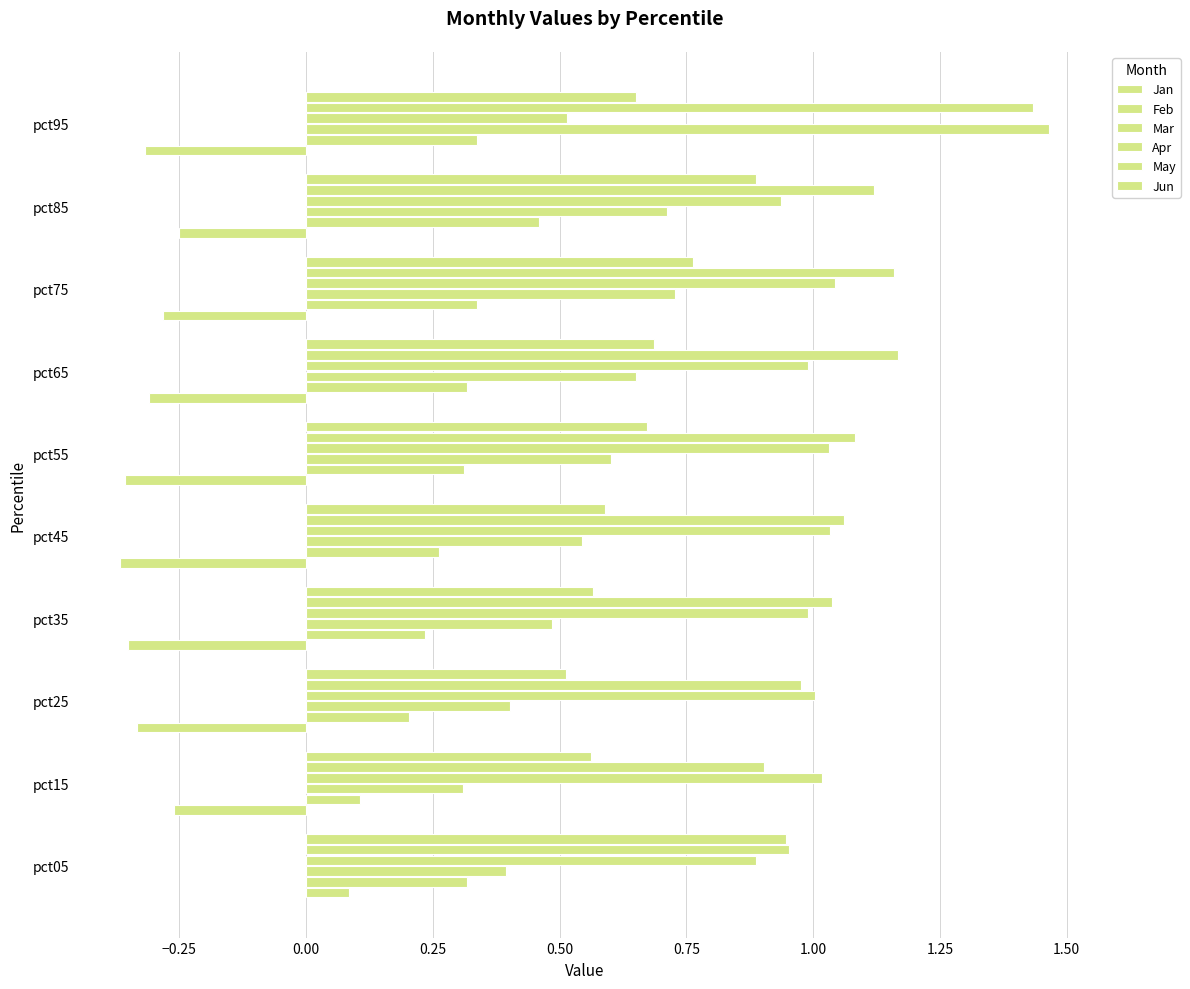

What is the difference between the maximum and minimum values in the Jan series?

0.5